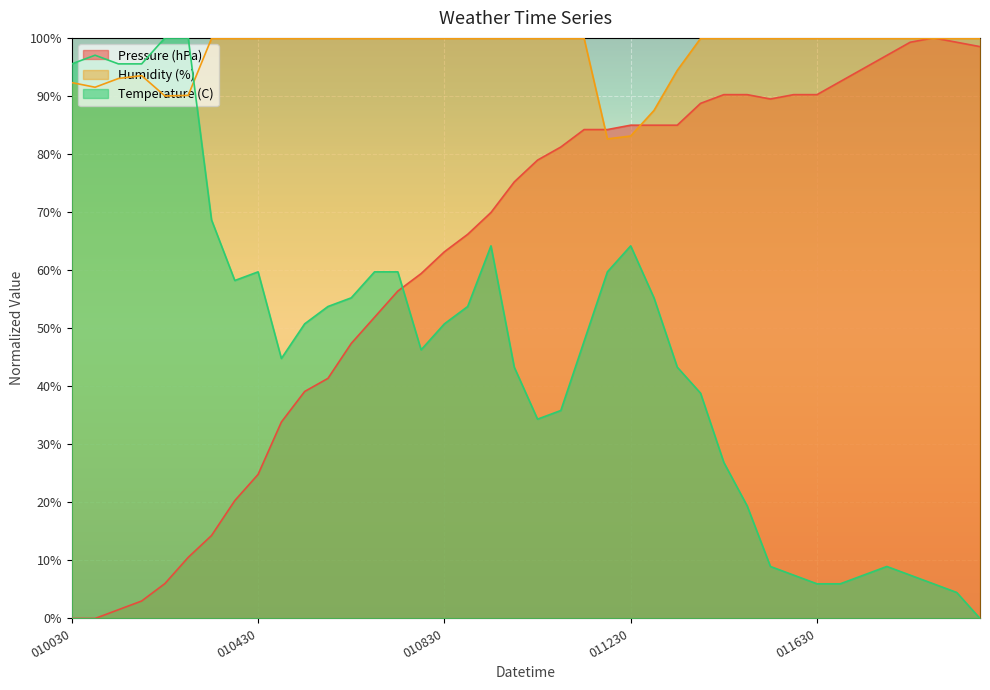

Rank the series at 201604010600 from lowest to highest value.

Pressure (hPa), Temperature (C), Humidity (%)